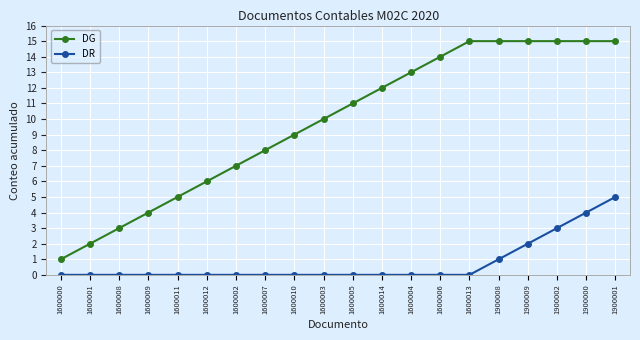

Reading left to right, list all the values displayed in this chart.

DG: 1600000=1	1600001=2	1600008=3	1600009=4	1600011=5	1600012=6	1600002=7	1600007=8	1600010=9	1600003=10	1600005=11	1600014=12	1600004=13	1600006=14	1600013=15	1900008=15	1900009=15	1900002=15	1900000=15	1900001=15
DR: 1600000=0	1600001=0	1600008=0	1600009=0	1600011=0	1600012=0	1600002=0	1600007=0	1600010=0	1600003=0	1600005=0	1600014=0	1600004=0	1600006=0	1600013=0	1900008=1	1900009=2	1900002=3	1900000=4	1900001=5